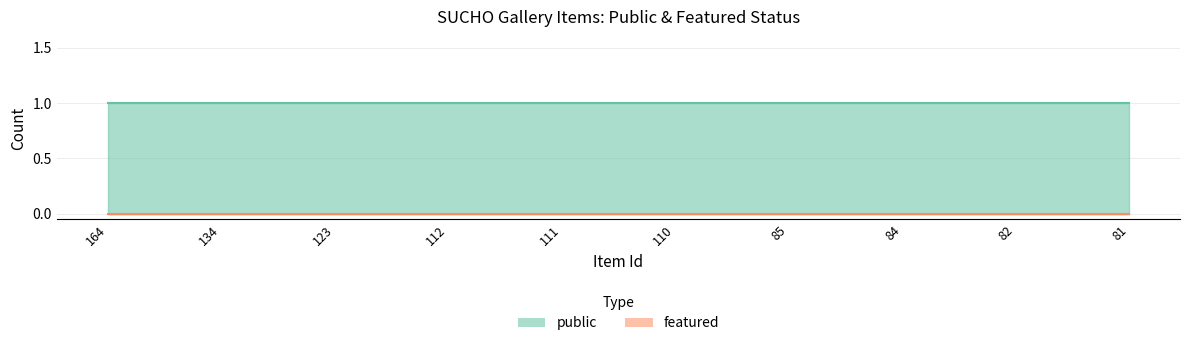

Rank the series by their average value, from highest to lowest.

public, featured